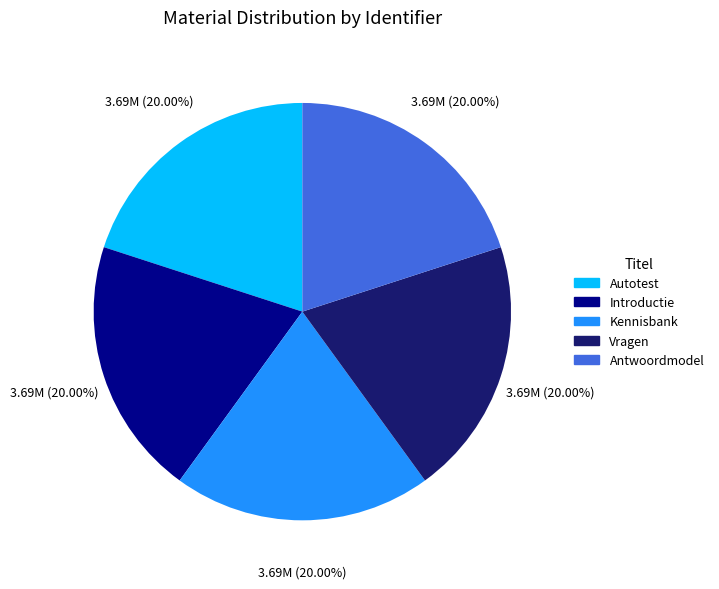

Does Introductie represent more than half of the total?

No